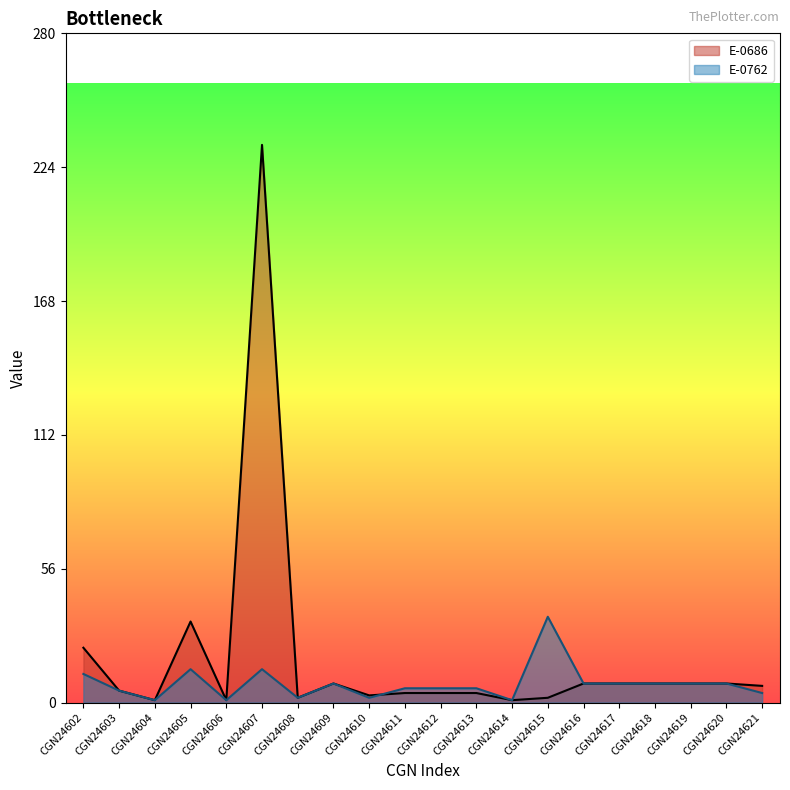

Rank the series by their average value, from highest to lowest.

E-0686, E-0762